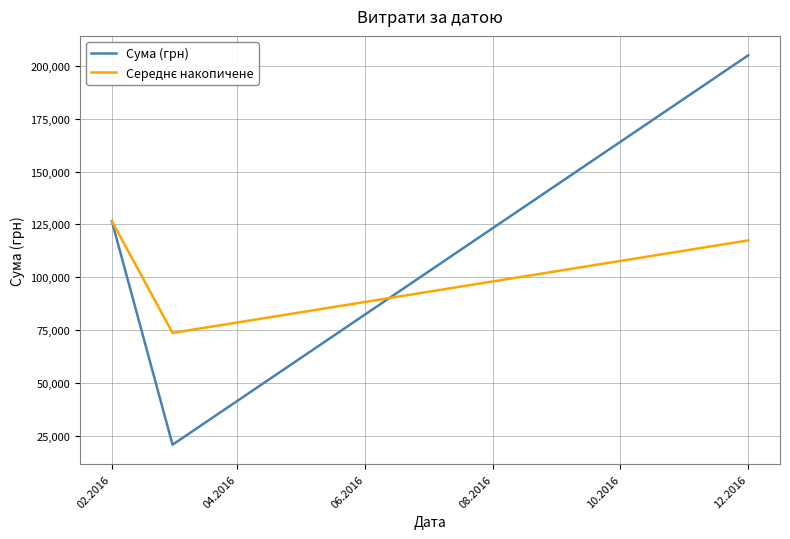

At how many categories does at least one series exceed 56919?

3